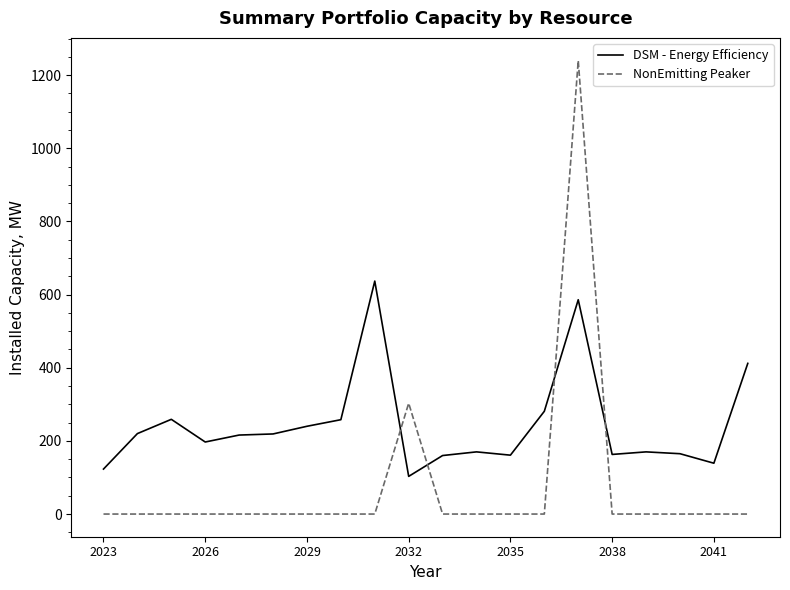

Which series ends up on top after the final intersection of DSM - Energy Efficiency and NonEmitting Peaker?

DSM - Energy Efficiency